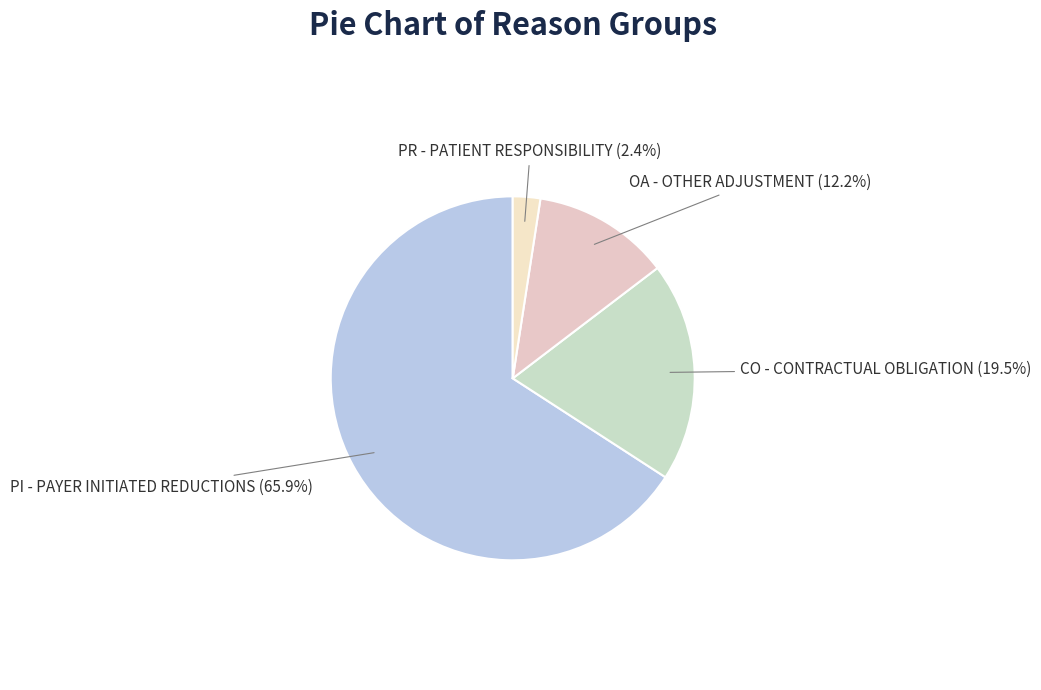

To the nearest percent, what percentage of the pie is PR - PATIENT RESPONSIBILITY?

2%